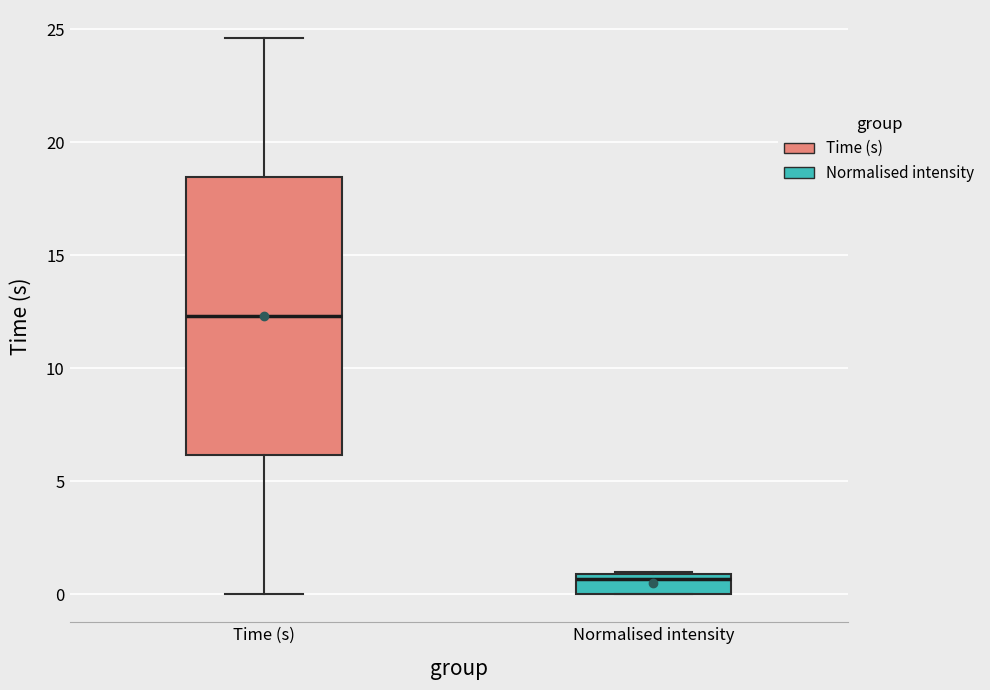

Reading left to right, transcribe this box plot: for each box, give where its median line is, the range the box spans, and where its two whiskers end, as read against the y-axis. The values are not printed on the chart, so give them approximately, as read against the axis.

Time (s): median 12.5, box 6.0 to 18.5, whiskers 0.0 to 24.5
Normalised intensity: median 0.5, box 0.0 to 1.0, whiskers 0.0 to 1.0